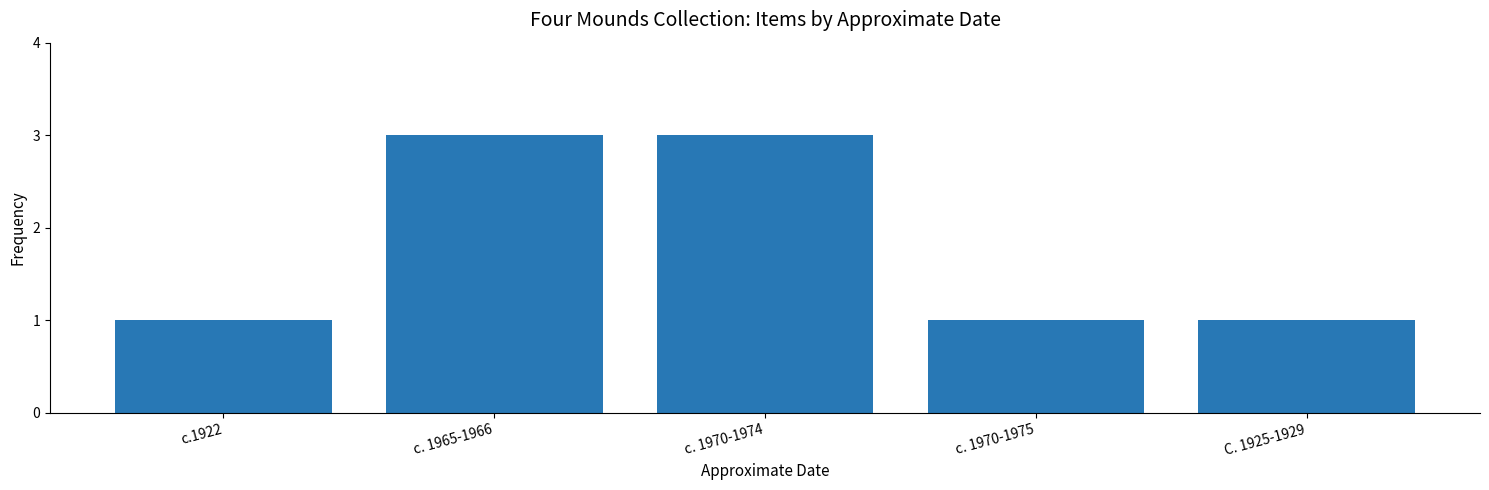

What is the change in value from c. 1970-1974 to C. 1925-1929?

-2